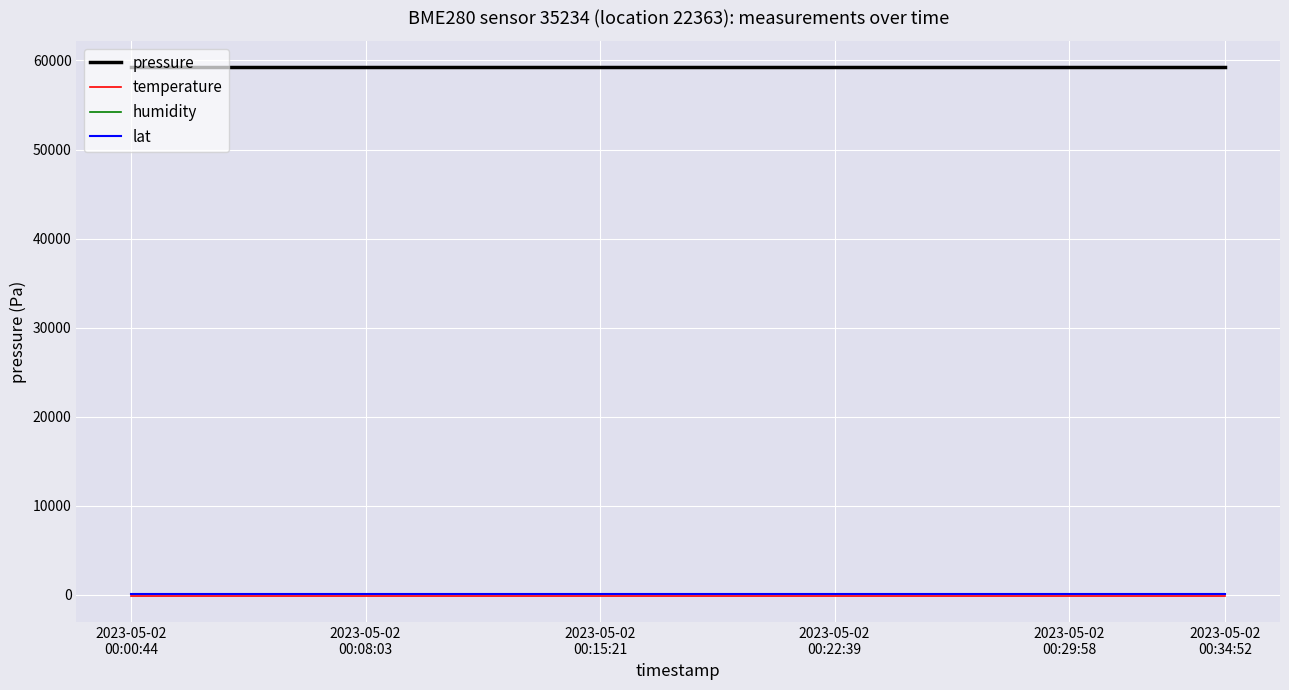

What is the sum of all temperature values?

-2192.7